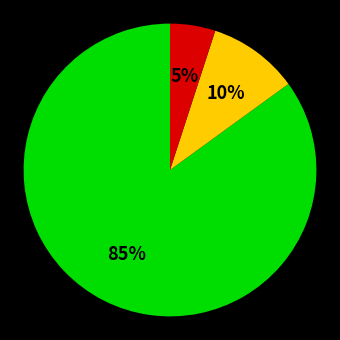

How many segments does this pie chart have?

3